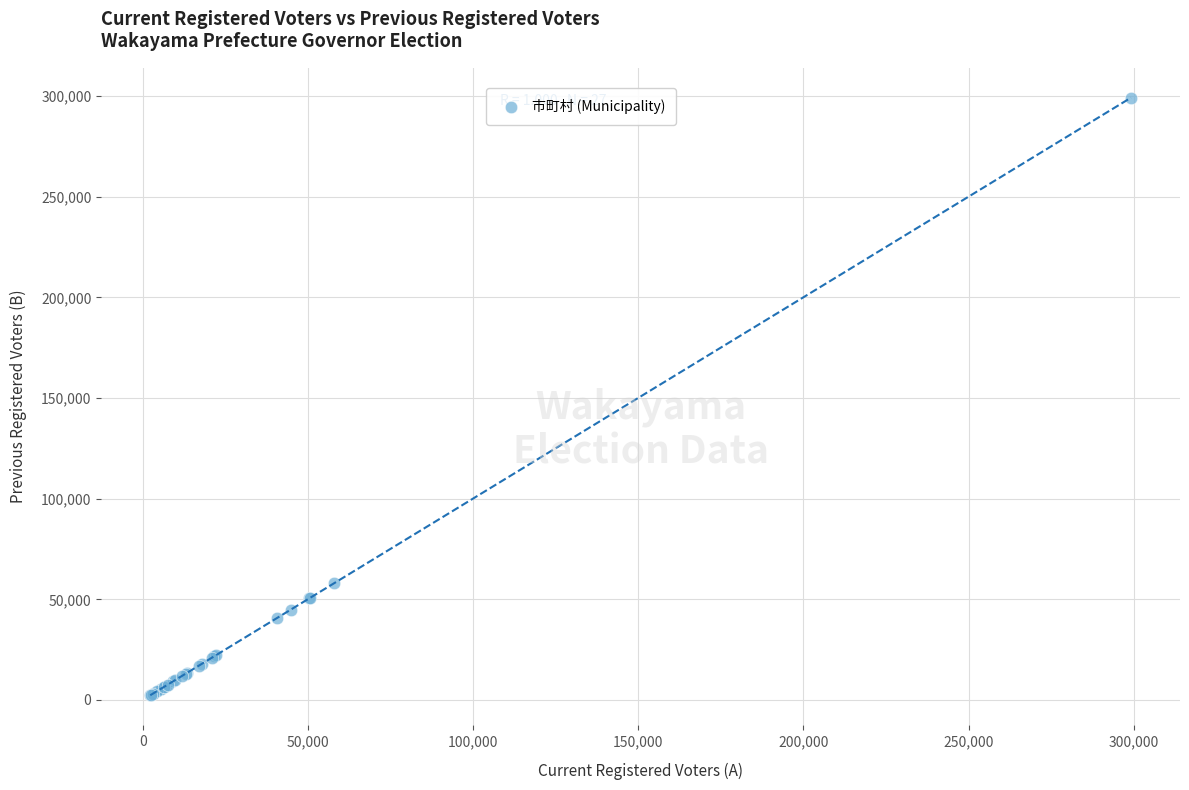

What Y value in the scatter plot is closest to 150756?

58054